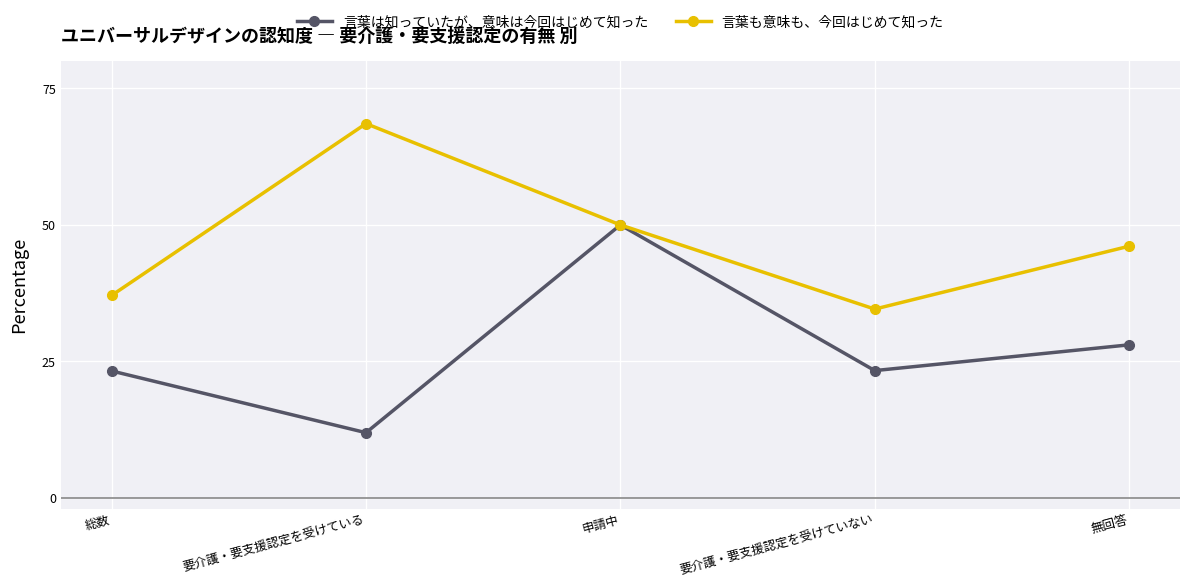

At which category does 言葉は知っていたが、意味は今回はじめて知った reach its first local peak?

申請中